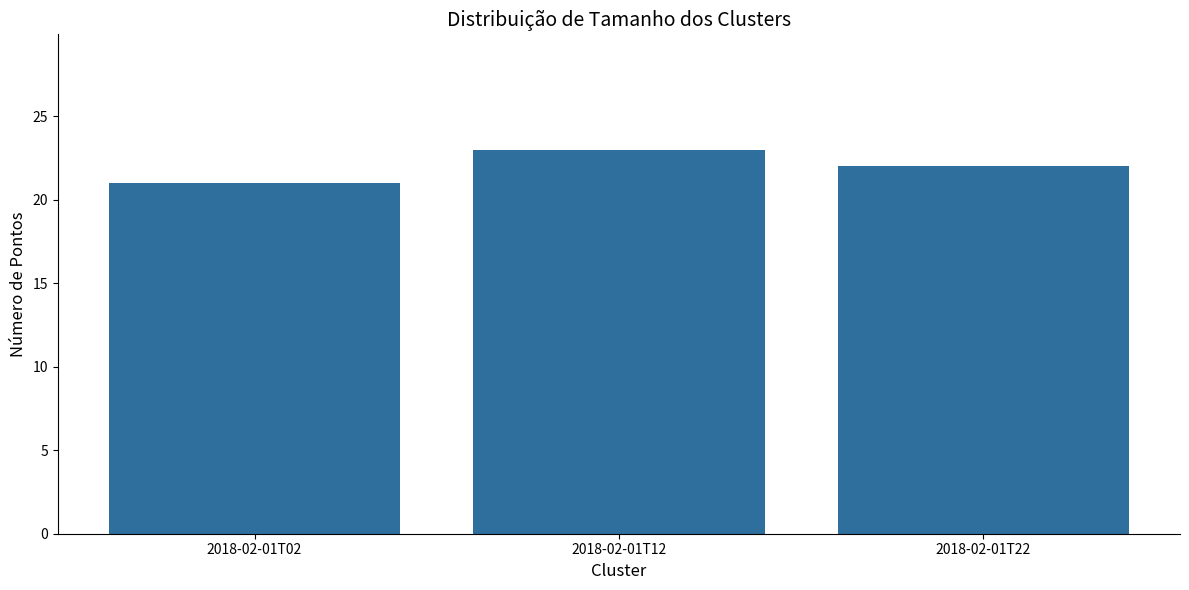

List the labels in order of value, largest first.

2018-02-01T12, 2018-02-01T22, 2018-02-01T02